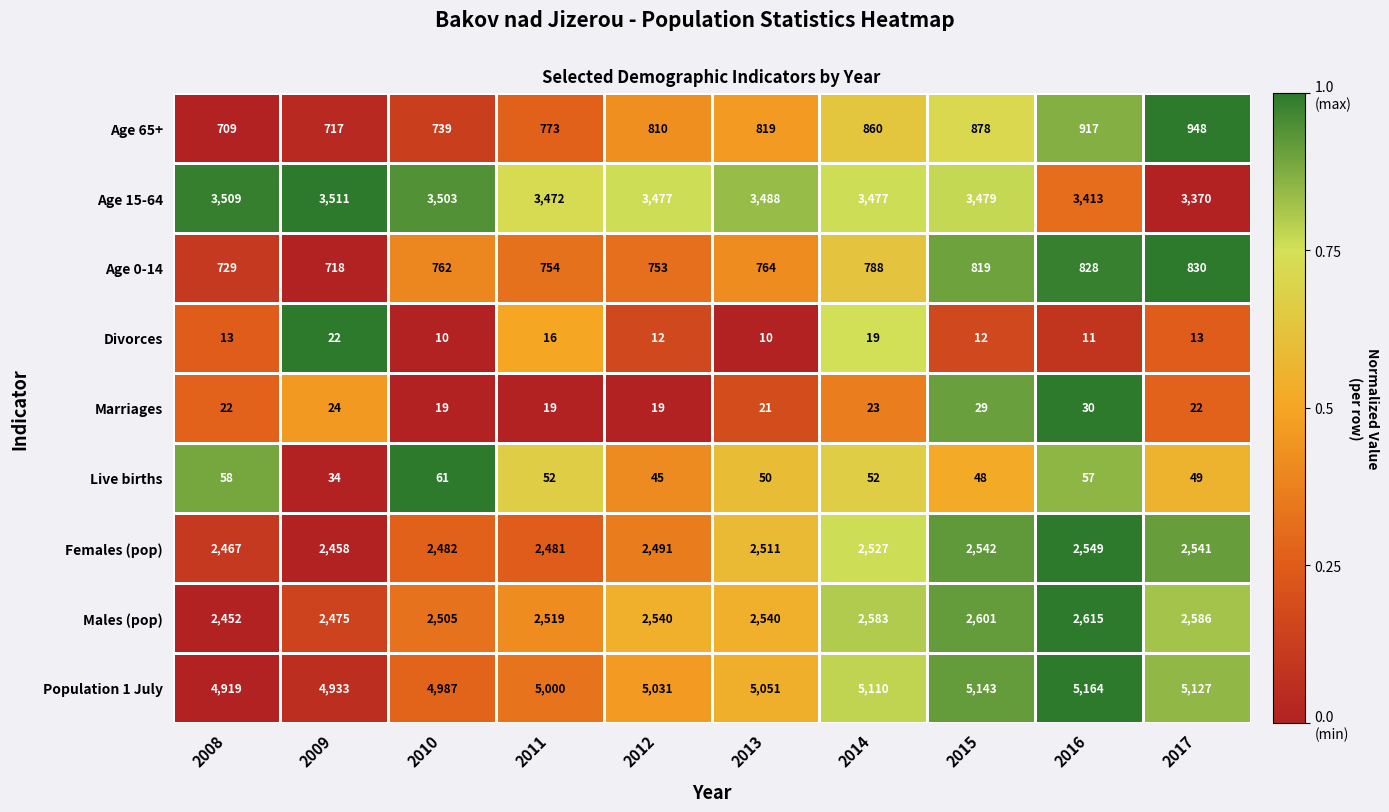

Rank the series at 2008 from lowest to highest value.

Divorces, Marriages, Live births, Age 65+, Age 0-14, Males (pop), Females (pop), Age 15-64, Population 1 July